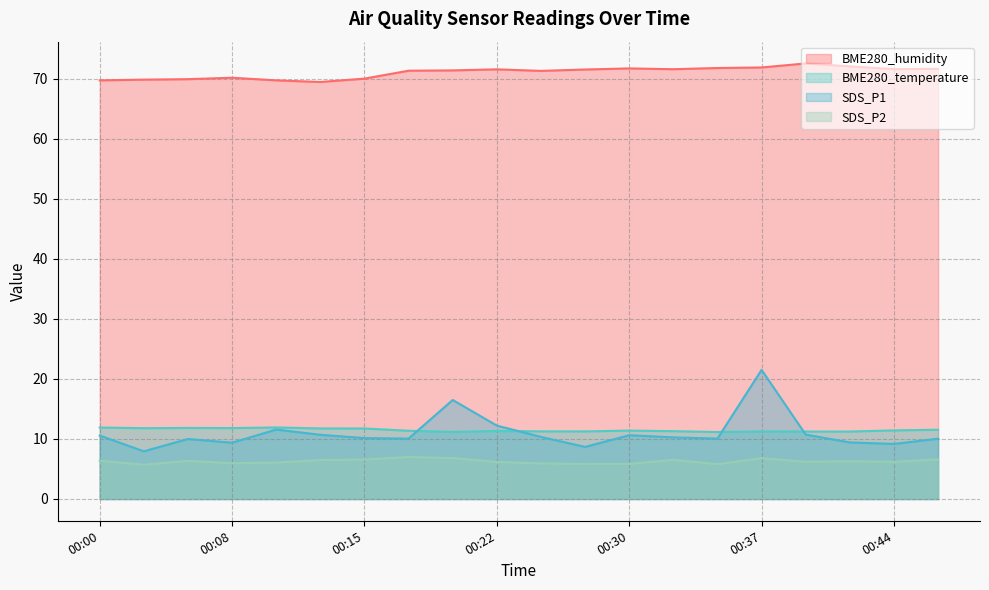

Rank the series at 00:15 from highest to lowest value.

BME280_humidity, BME280_temperature, SDS_P1, SDS_P2